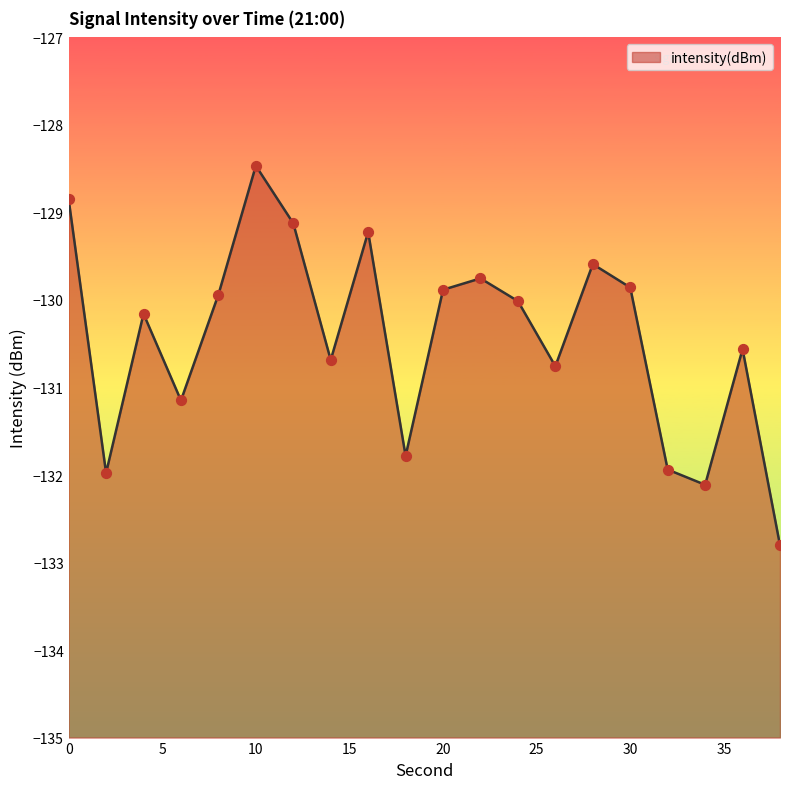

Between 6 and 20, which is larger?

20